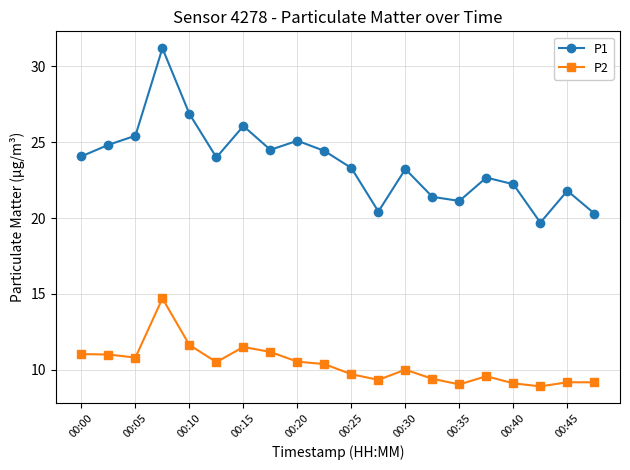

Does the chart display data point markers on the line(s)?

Yes